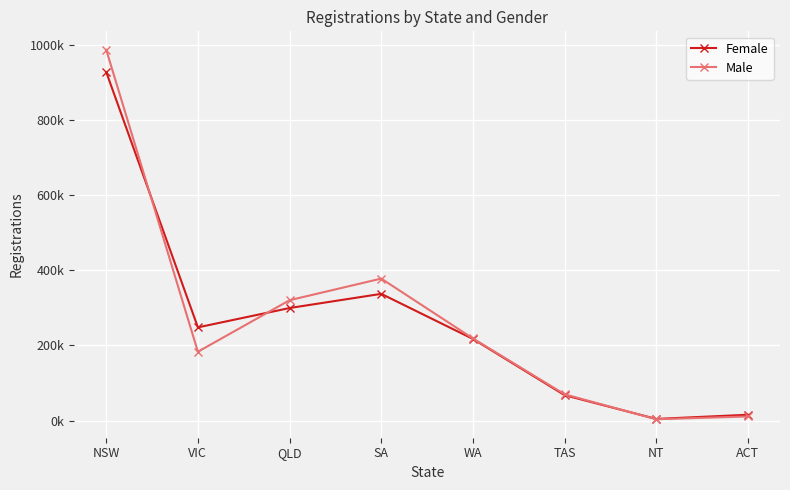

Reading left to right, what are all the values shown in this chart?

Female: 927322	247853	299358	337087	217127	67497	4213	15357
Male: 986543	183042	320174	377702	218430	69789	3367	10765